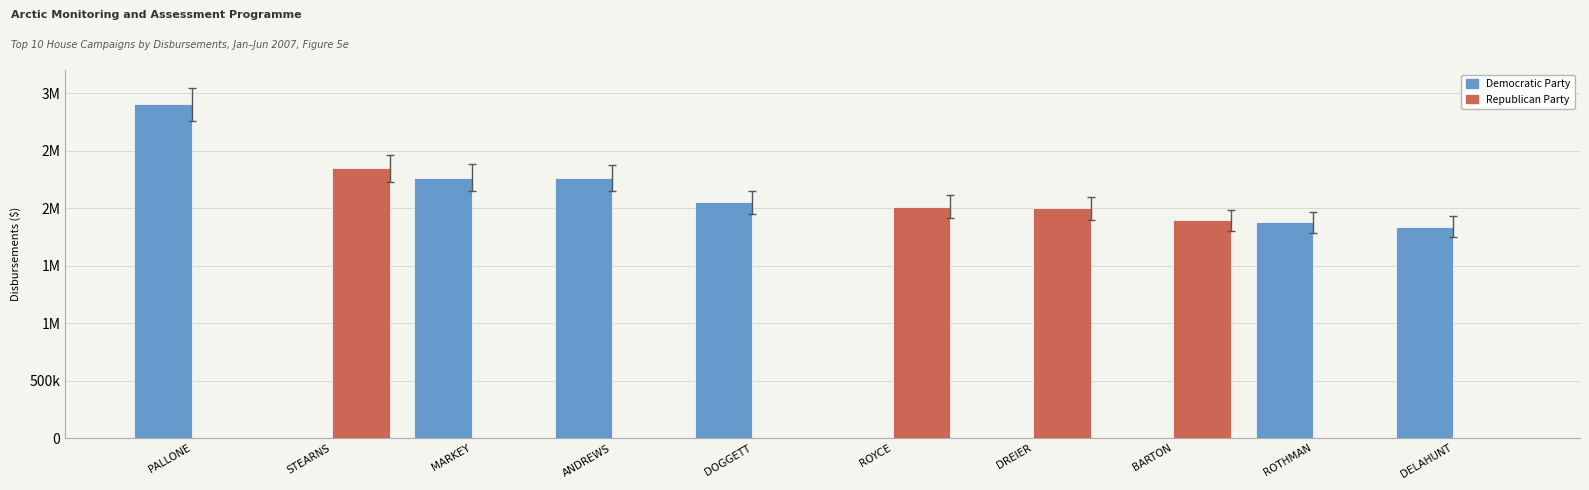

What are all the series names shown in the legend?

Democratic Party, Republican Party